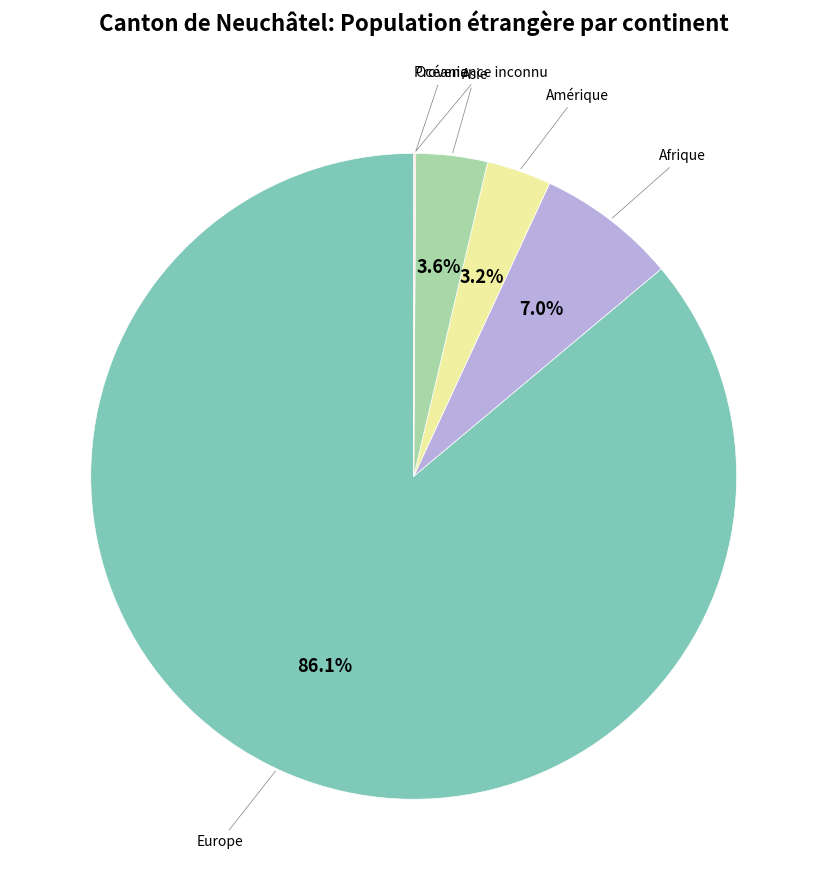

Which category has the biggest portion of the pie?

Europe